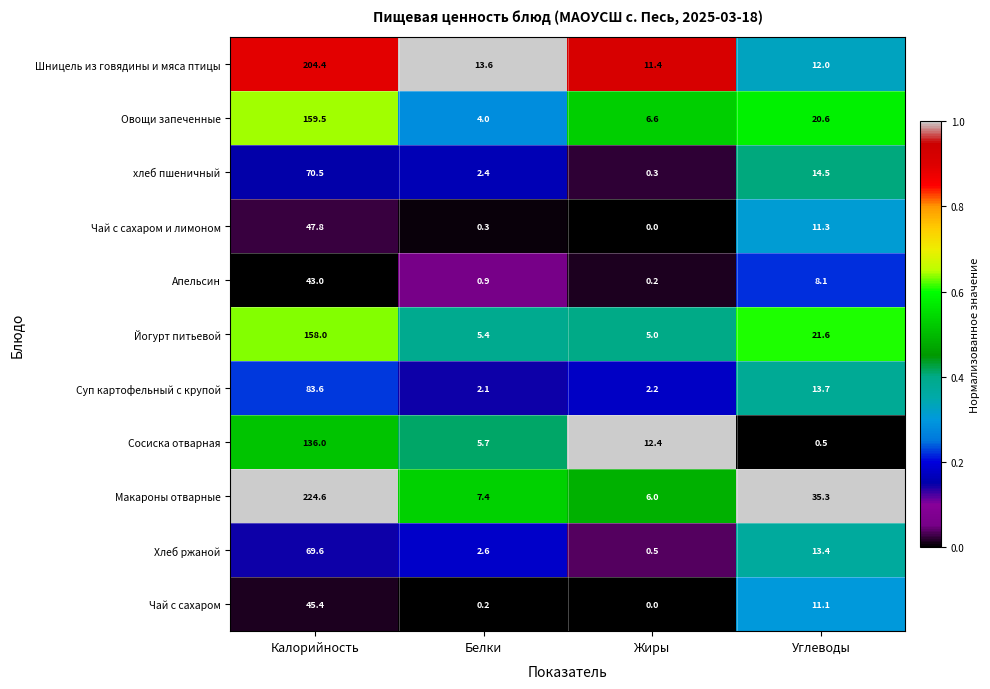

What is the greatest value displayed?

224.6